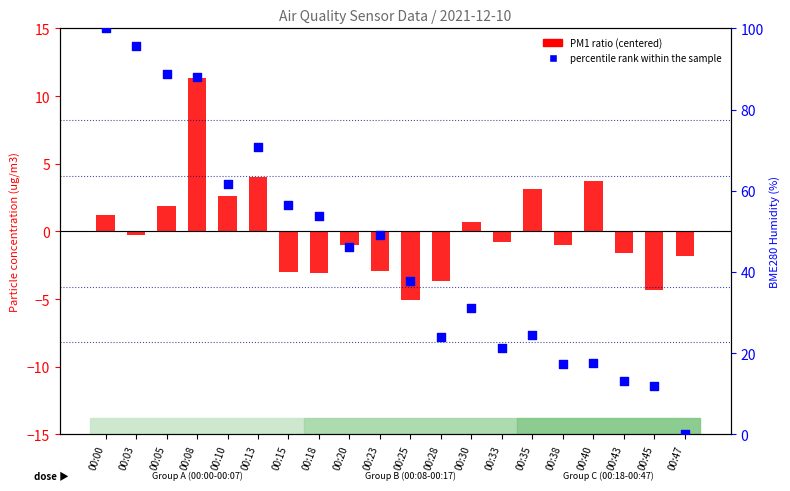

Which series has the largest total across all categories?

percentile rank within the sample